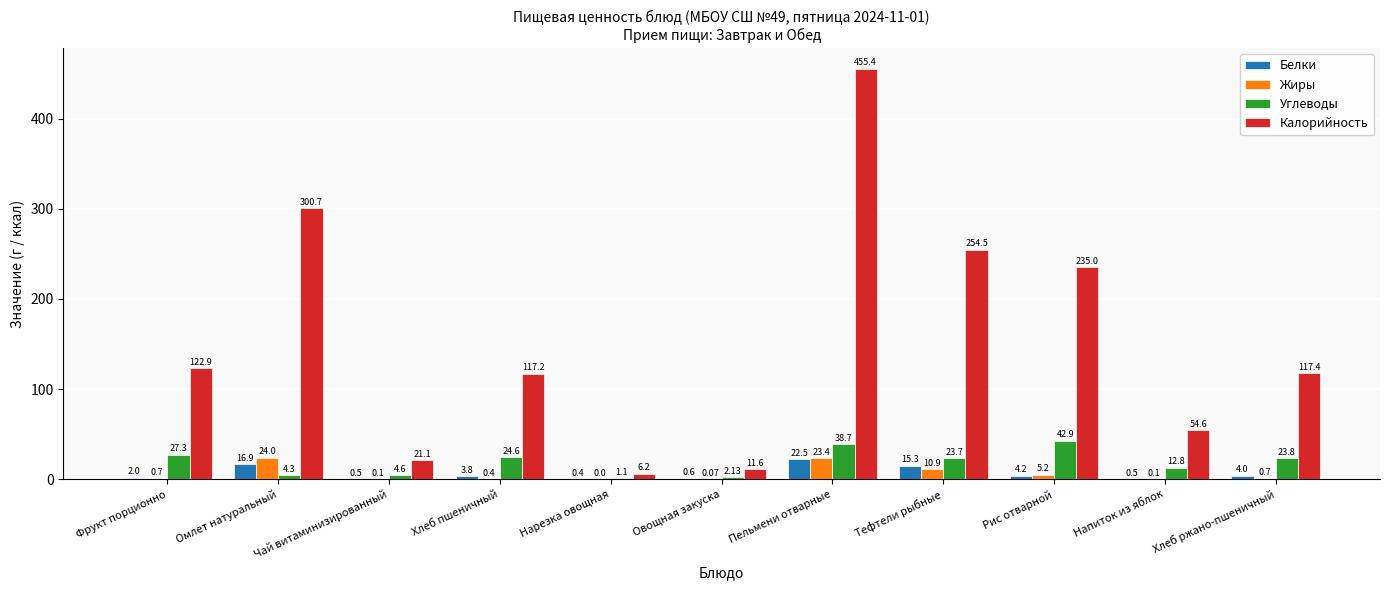

Are the bars horizontal?

No